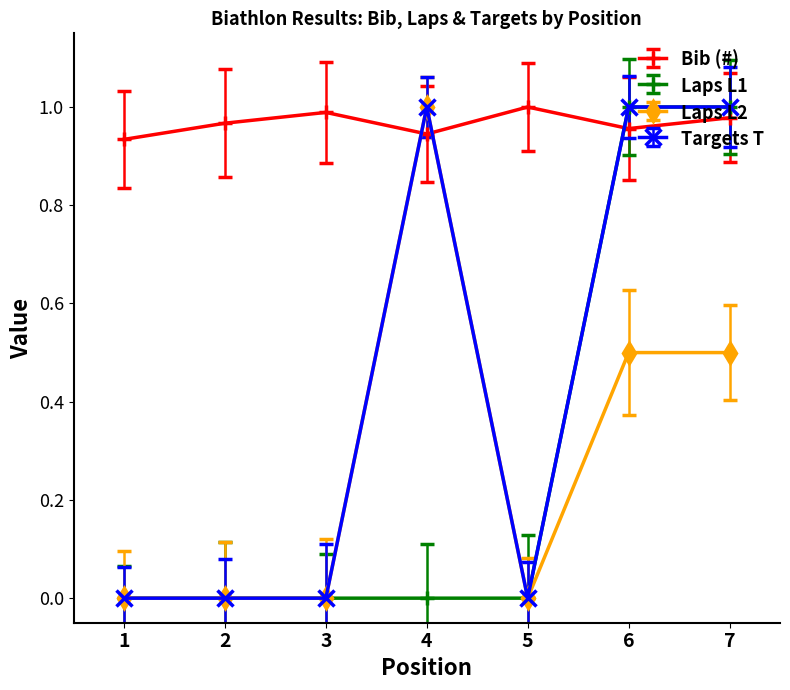

At which label does Laps L1 reach its peak?

6